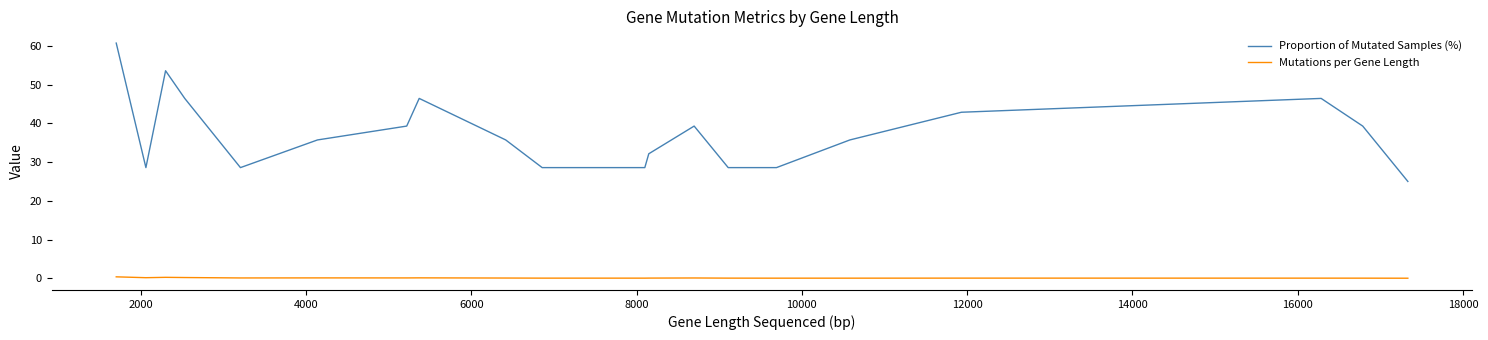

Which series has the largest total across all categories?

Proportion of Mutated Samples (%)